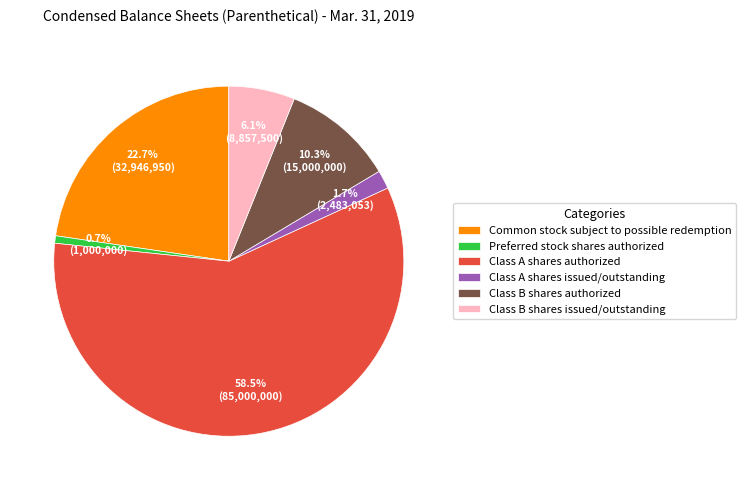

How many segments does this pie chart have?

6